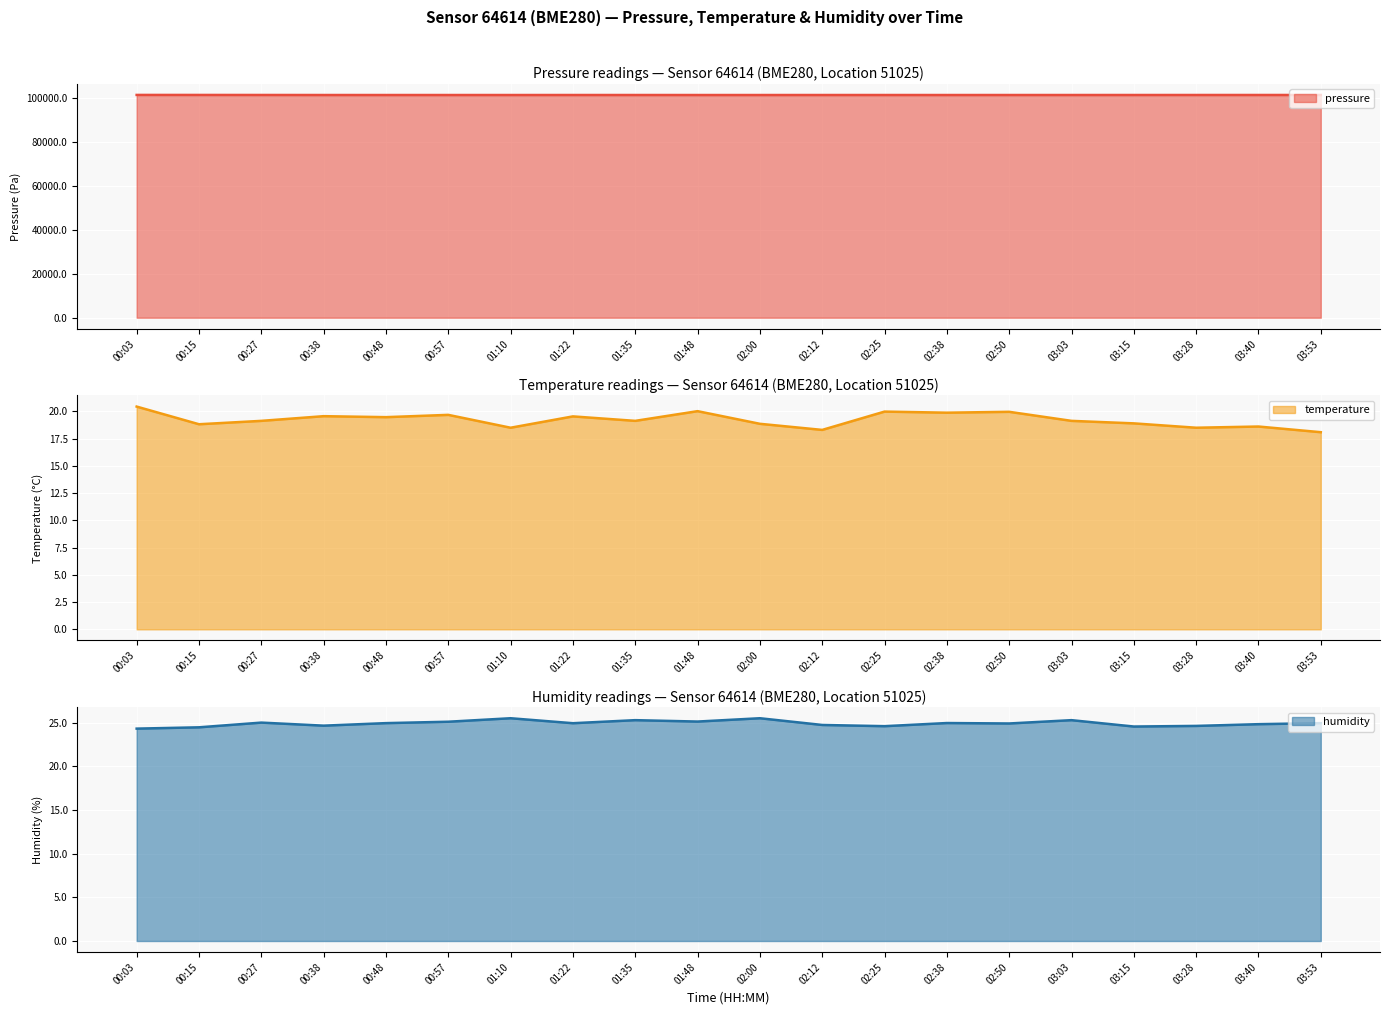

What is the average value of the humidity series?

24.9